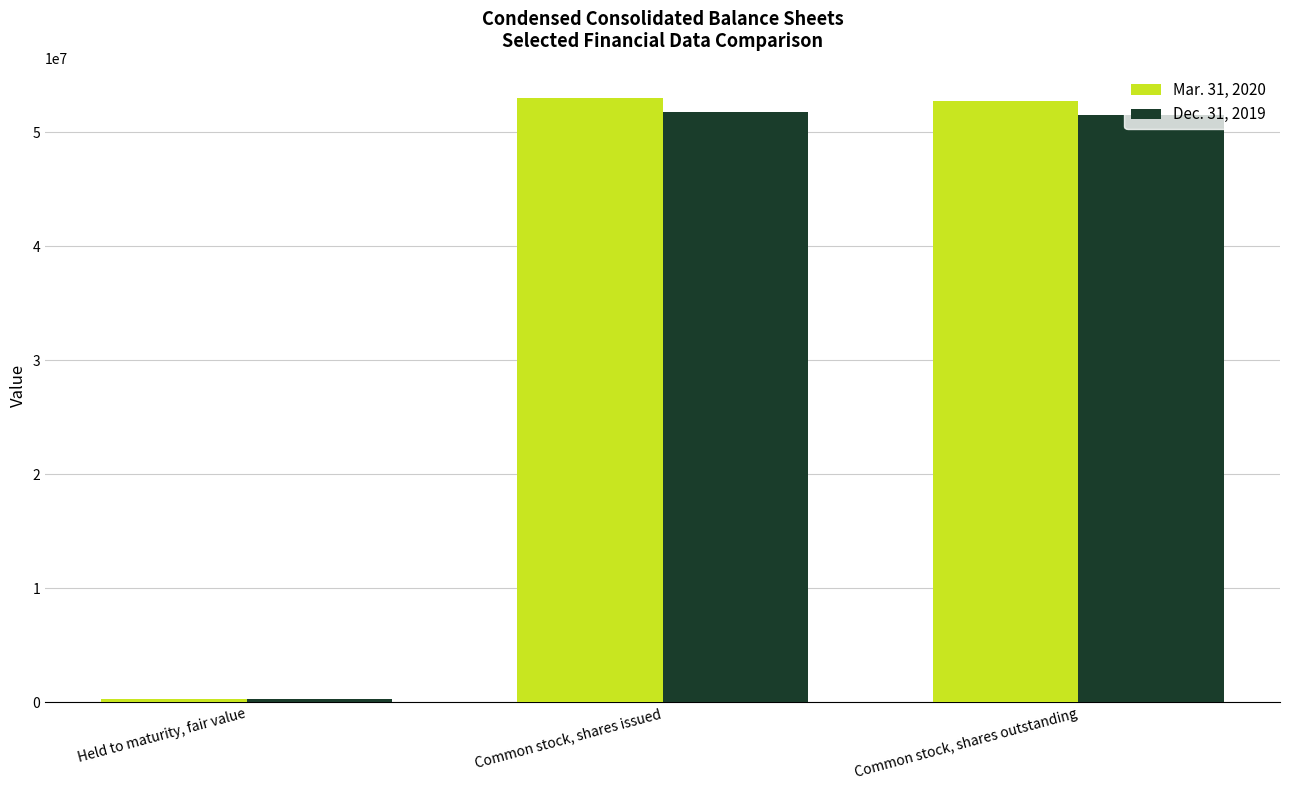

What is the minimum value for Mar. 31, 2020?

261218